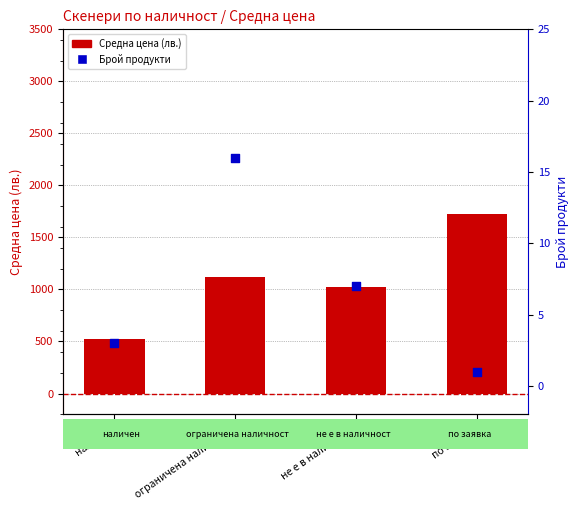

Which series contains the highest Y value?

Средна цена (лв.)